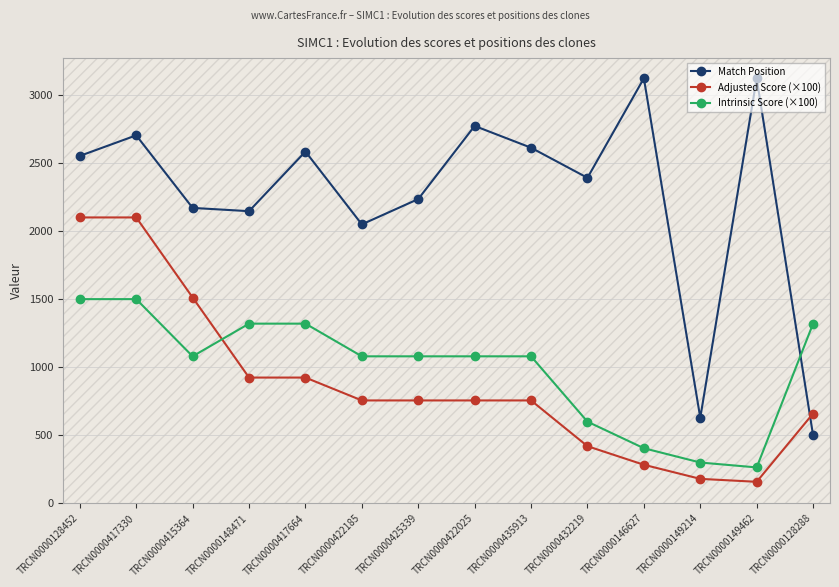

Rank the series by their maximum value, from highest to lowest.

Match Position, Adjusted Score (×100), Intrinsic Score (×100)